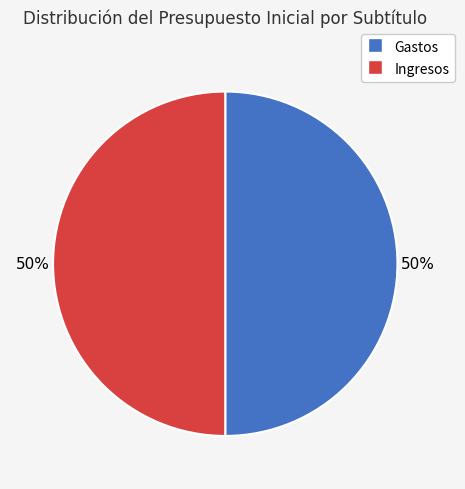

True or false: Gastos accounts for 39% of the total.

False